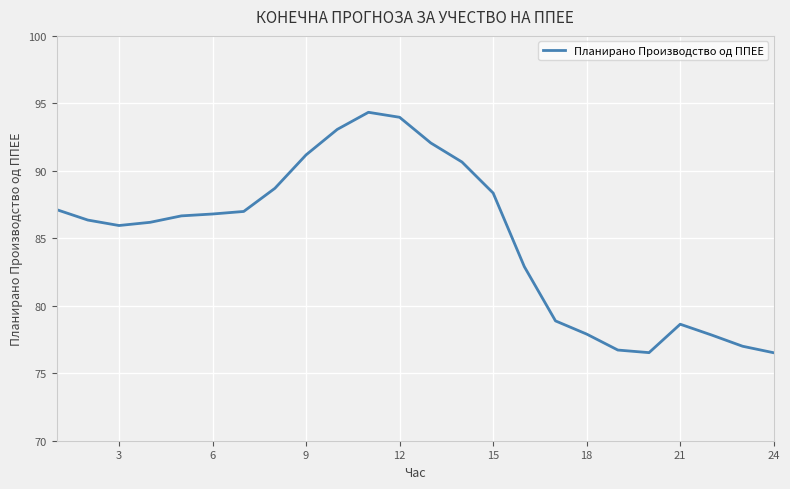

What is the smallest value displayed?

76.5